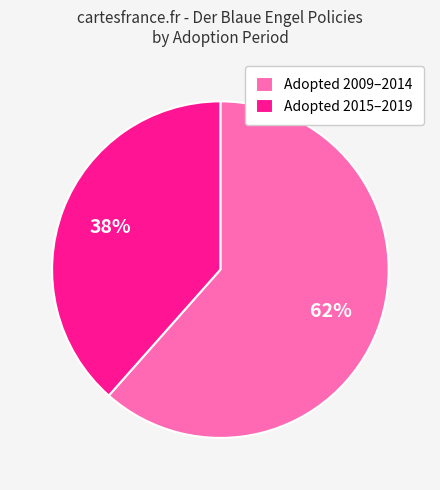

The Adopted 2015–2019 slice represents 38% of the pie. True or false?

True